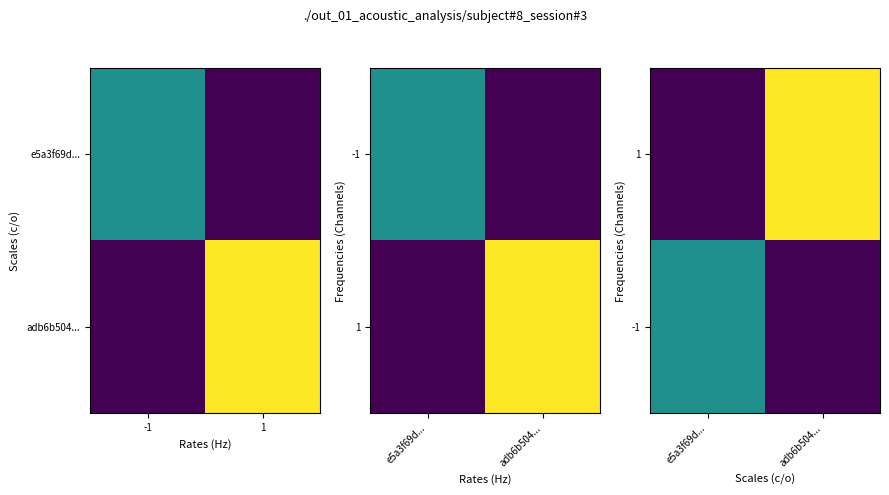

The -1 series shows 0 at adb6b504.... True or false?

True